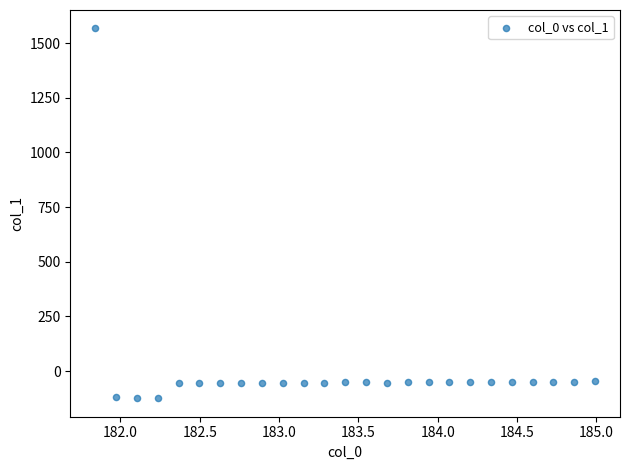

What is the range of Y values (max minus min)?

1690.7